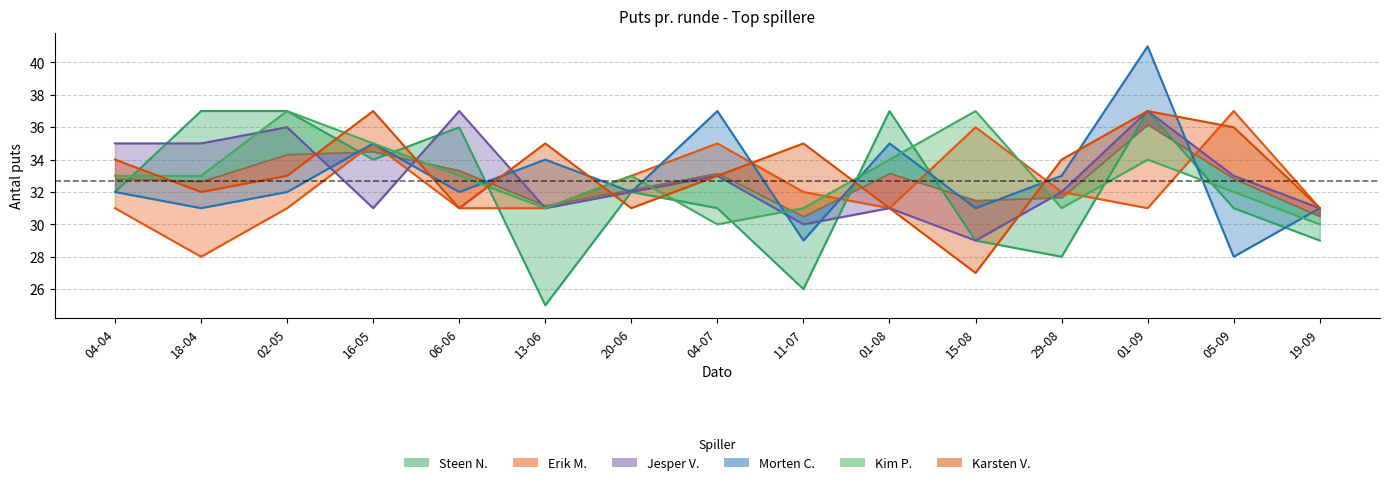

True or false: Jesper V. has more than 2 points higher than both neighbors.

True